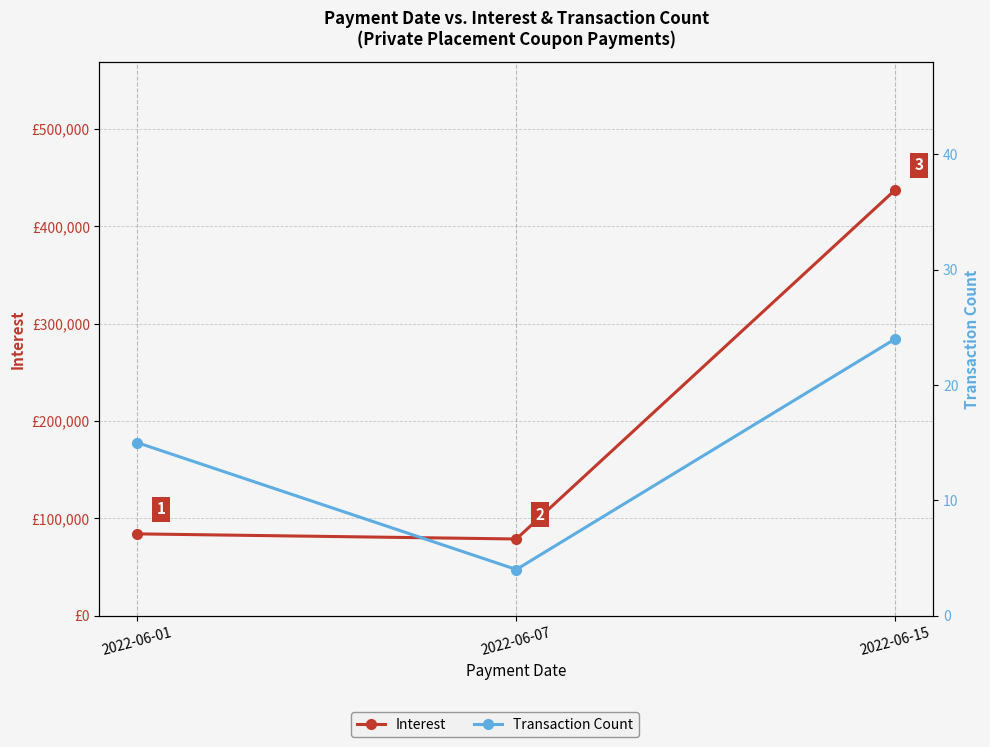

True or false: Transaction Count has a value of 24.0 at 2022-06-15.

True